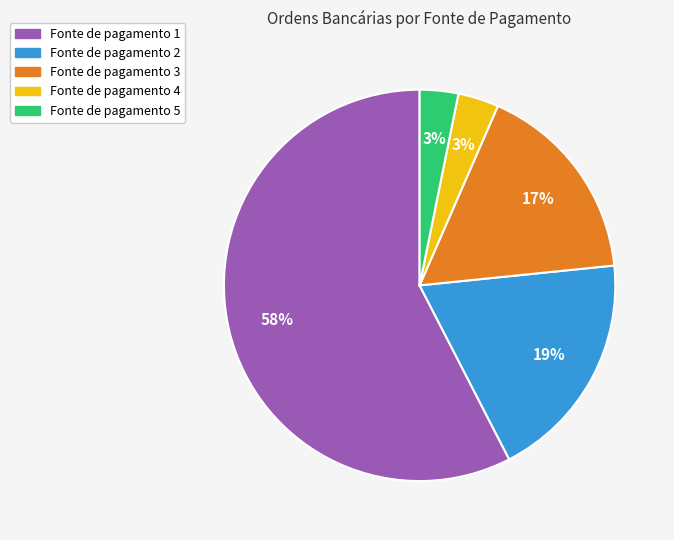

To the nearest percent, what is the average slice percentage?

20%